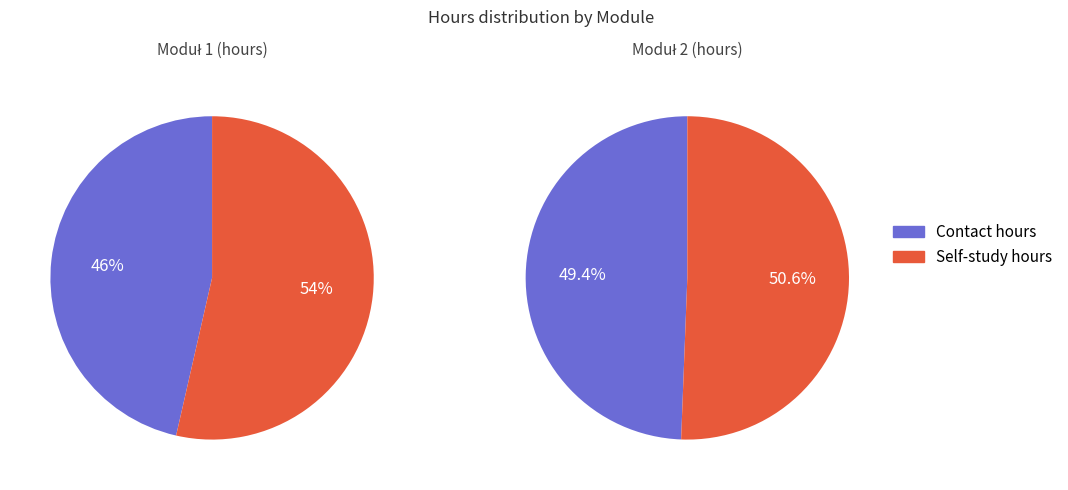

Is there a majority slice in this chart?

Yes